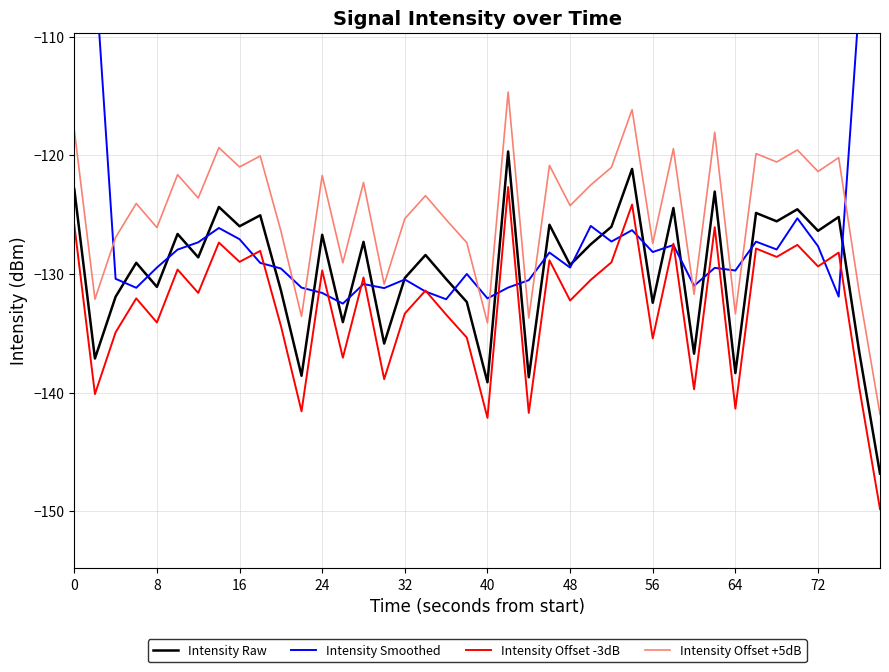

At how many categories does at least one series exceed -132?

39